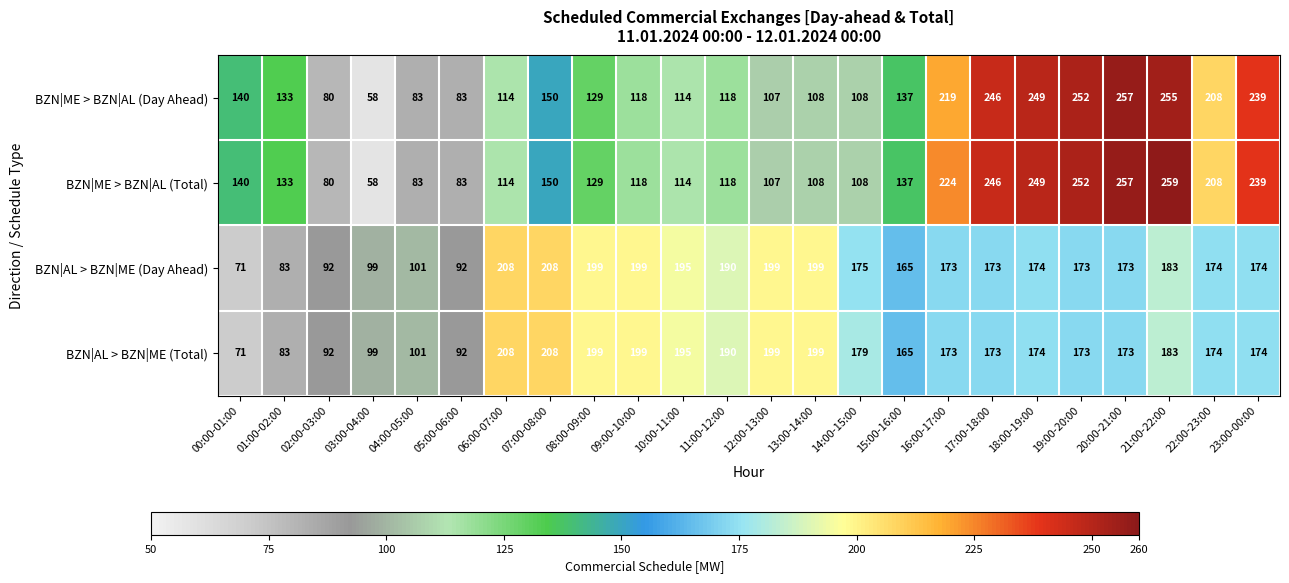

What is the sum of all BZN|ME > BZN|AL (Day Ahead) values?

3705